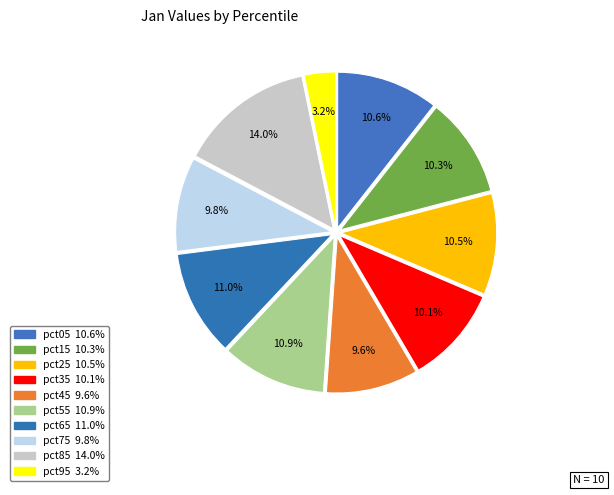

What percentage is the pct55 slice, to the nearest percent?

11%